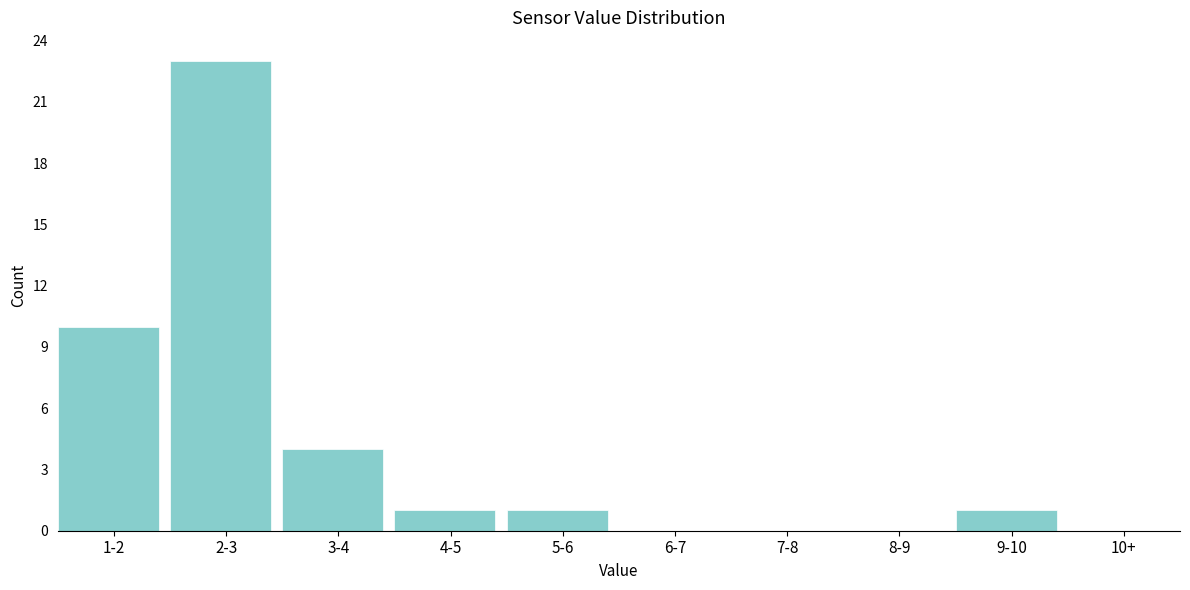

Reading left to right, transcribe all the data shown in this chart.

1-2=10	2-3=23	3-4=4	4-5=1	5-6=1	6-7=0	7-8=0	8-9=0	9-10=1	10+=0